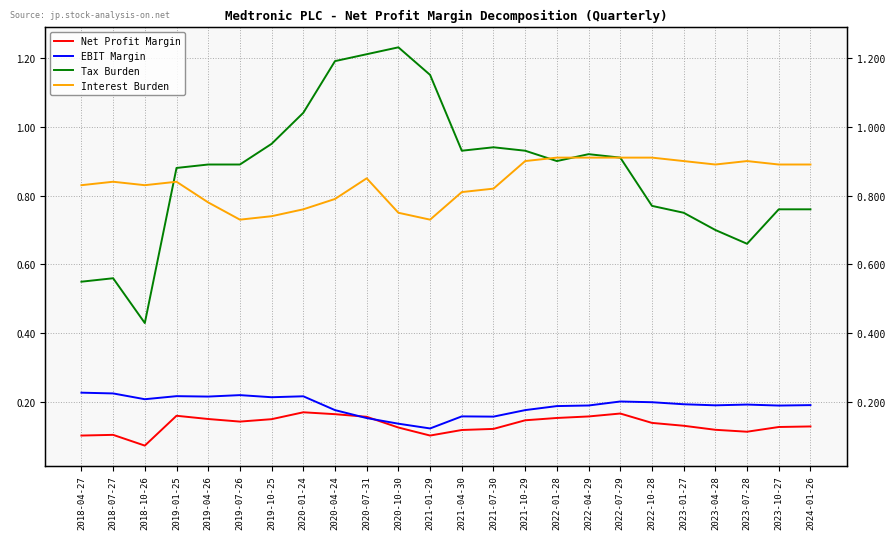

Reading left to right, extract all data points from this chart.

Net Profit Margin: 0.1	0.1	0.1	0.2	0.2	0.1	0.2	0.2	0.2	0.2	0.1	0.1	0.1	0.1	0.1	0.2	0.2	0.2	0.1	0.1	0.1	0.1	0.1	0.1
EBIT Margin: 0.2	0.2	0.2	0.2	0.2	0.2	0.2	0.2	0.2	0.2	0.1	0.1	0.2	0.2	0.2	0.2	0.2	0.2	0.2	0.2	0.2	0.2	0.2	0.2
Tax Burden: 0.6	0.6	0.4	0.9	0.9	0.9	0.9	1.0	1.2	1.2	1.2	1.1	0.9	0.9	0.9	0.9	0.9	0.9	0.8	0.8	0.7	0.7	0.8	0.8
Interest Burden: 0.8	0.8	0.8	0.8	0.8	0.7	0.7	0.8	0.8	0.8	0.8	0.7	0.8	0.8	0.9	0.9	0.9	0.9	0.9	0.9	0.9	0.9	0.9	0.9